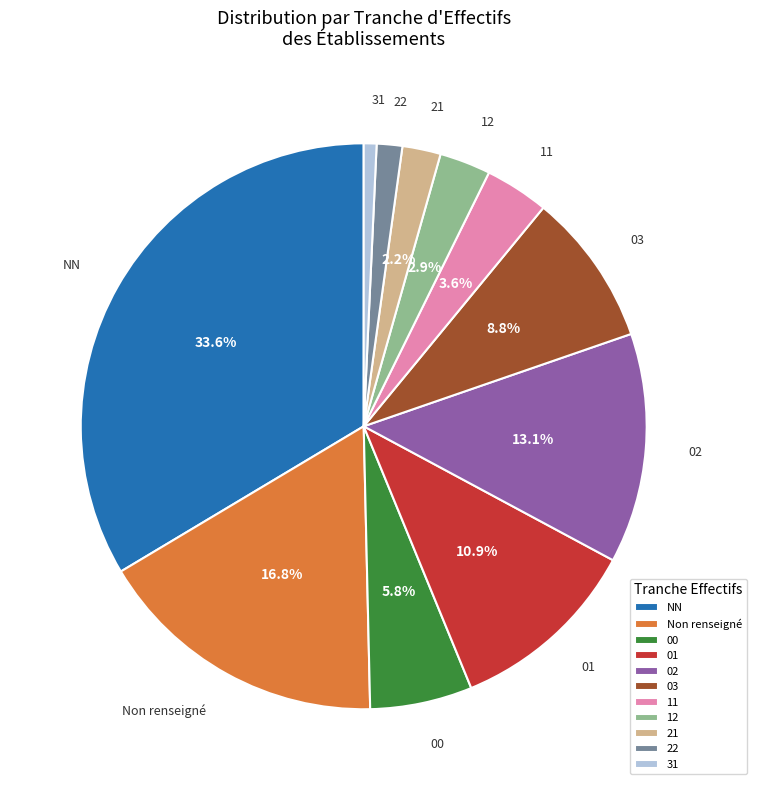

What portion of the pie excludes 00?

94.2%